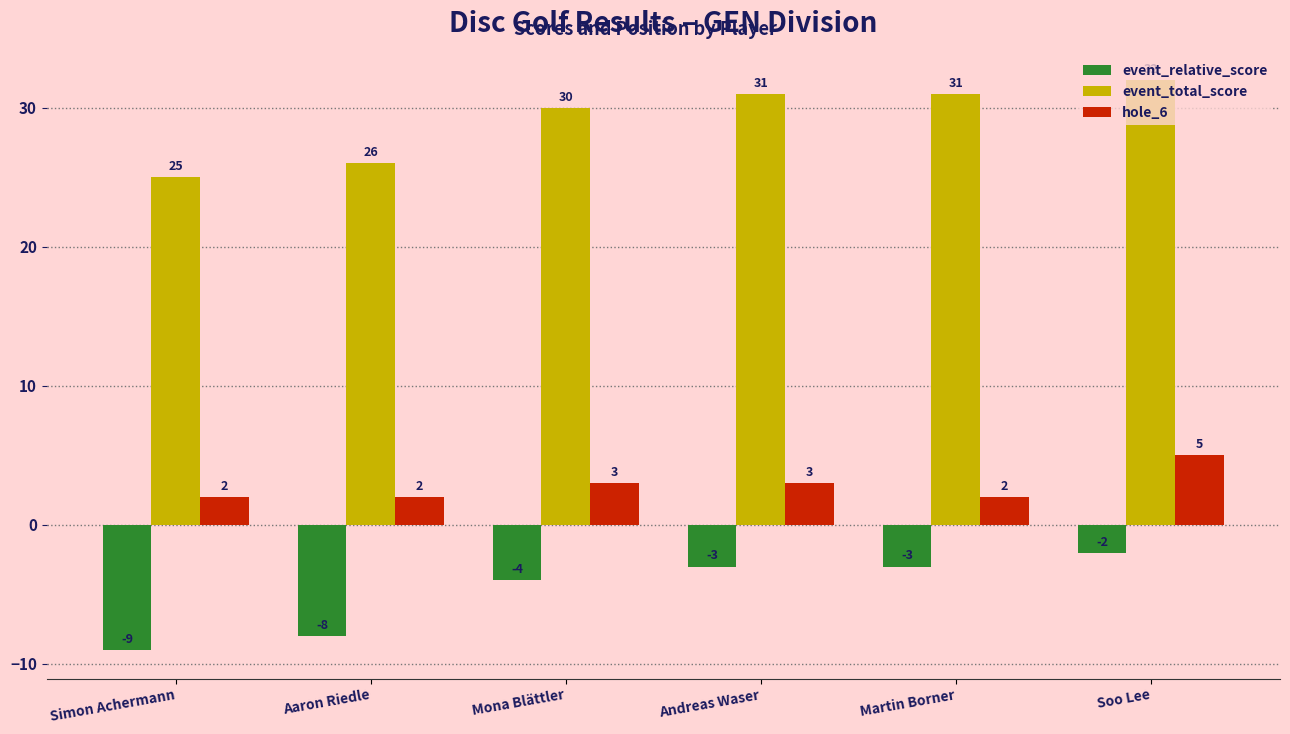

Count the event_total_score values in the range 26 to 31.

4